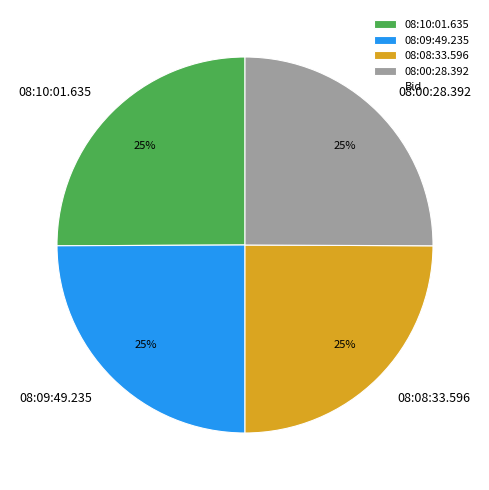

Does 08:08:33.596 account for over 50% of the chart?

No